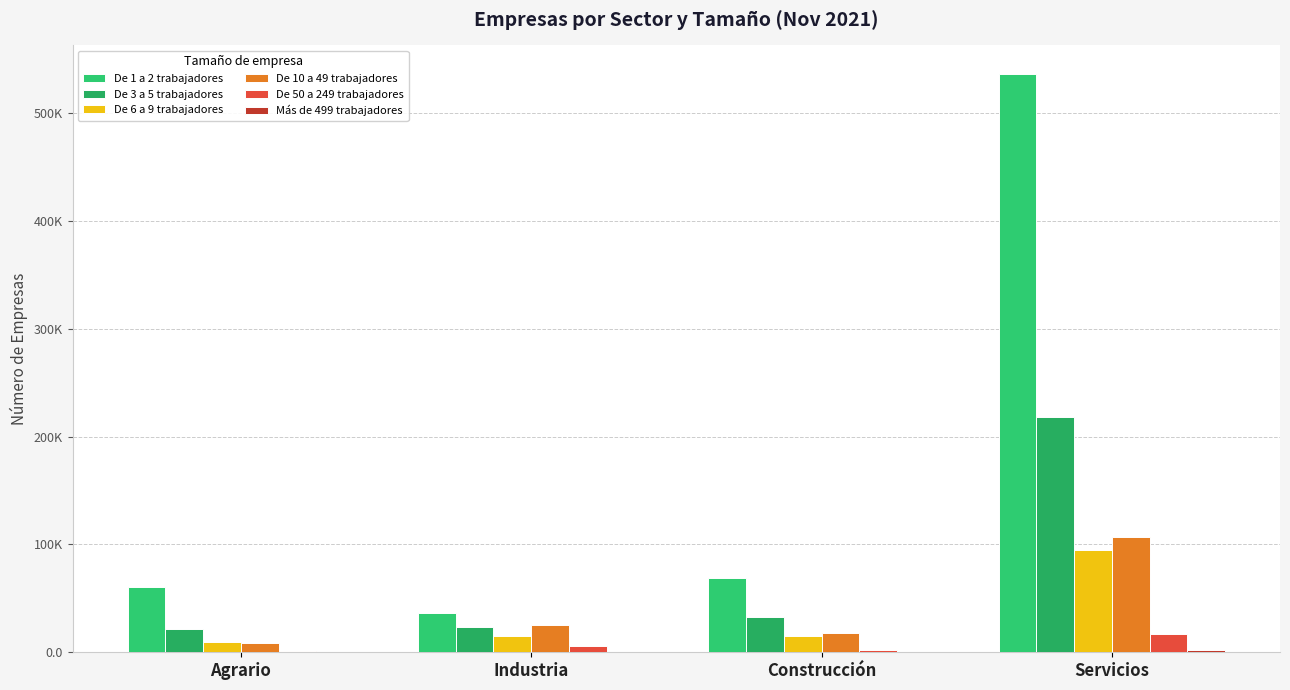

Are the bars grouped side by side (vs. stacked)?

Yes